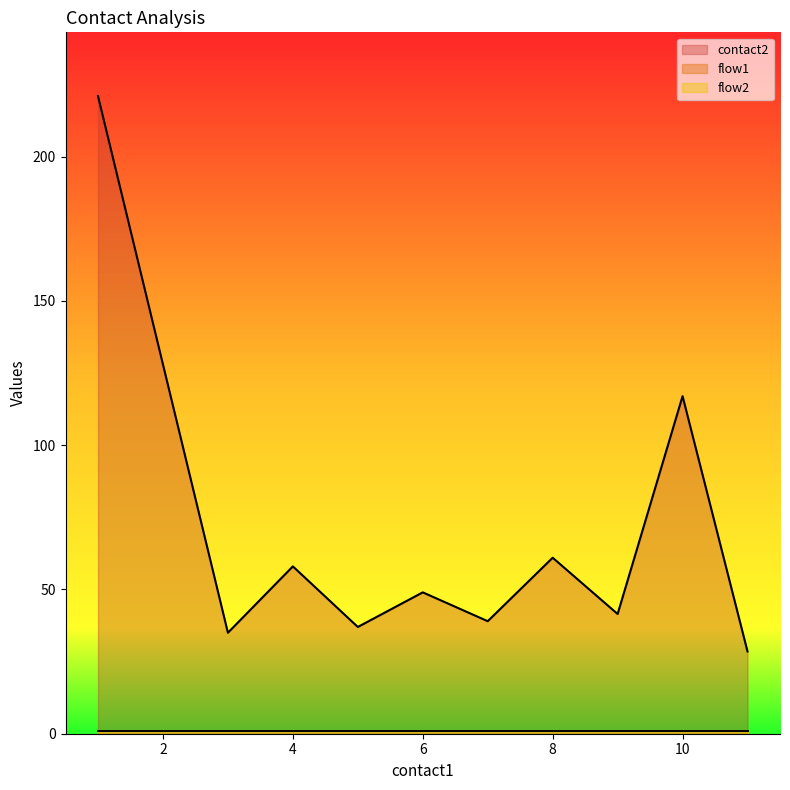

What is the minimum value shown in the chart?

1